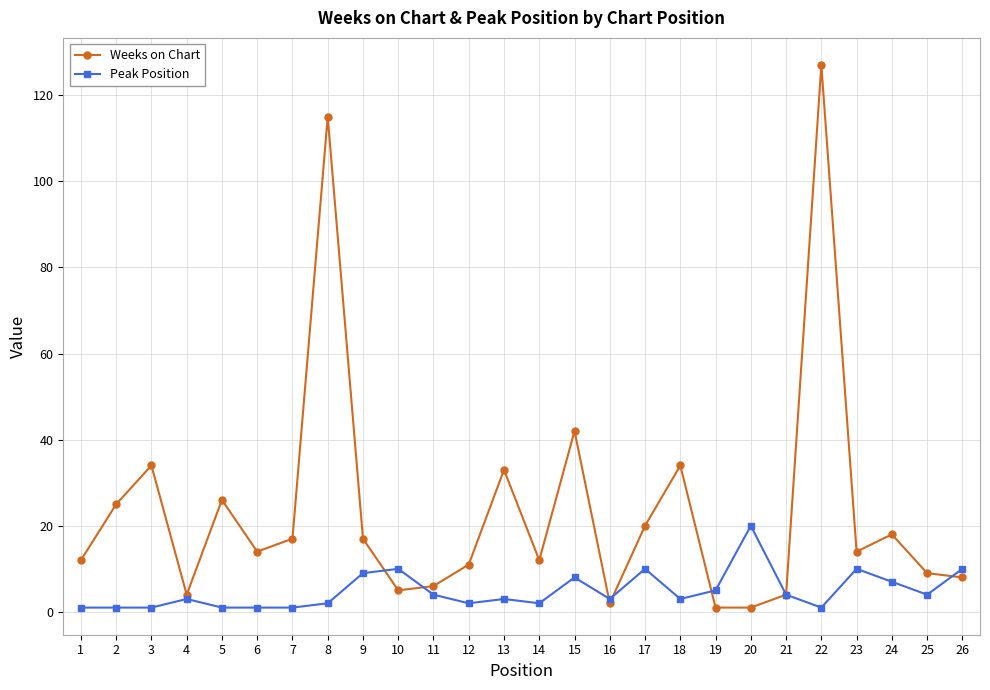

Which series has the widest spread of values?

Weeks on Chart